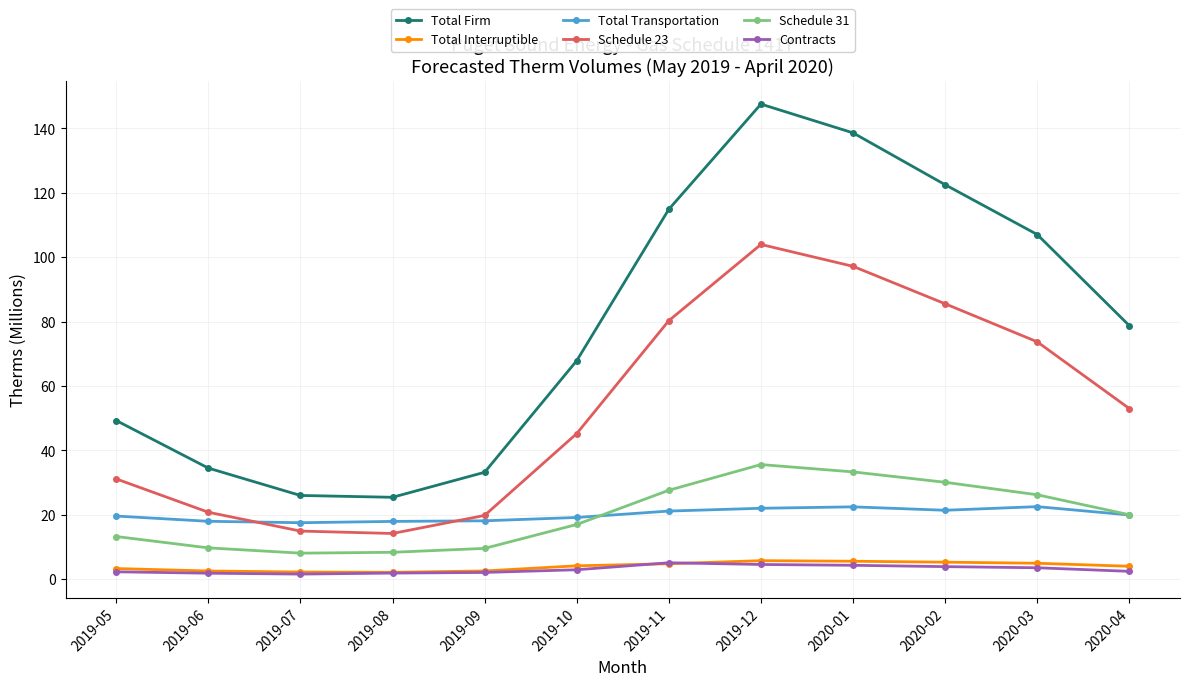

True or false: Contracts and Total Firm cross at least once.

False